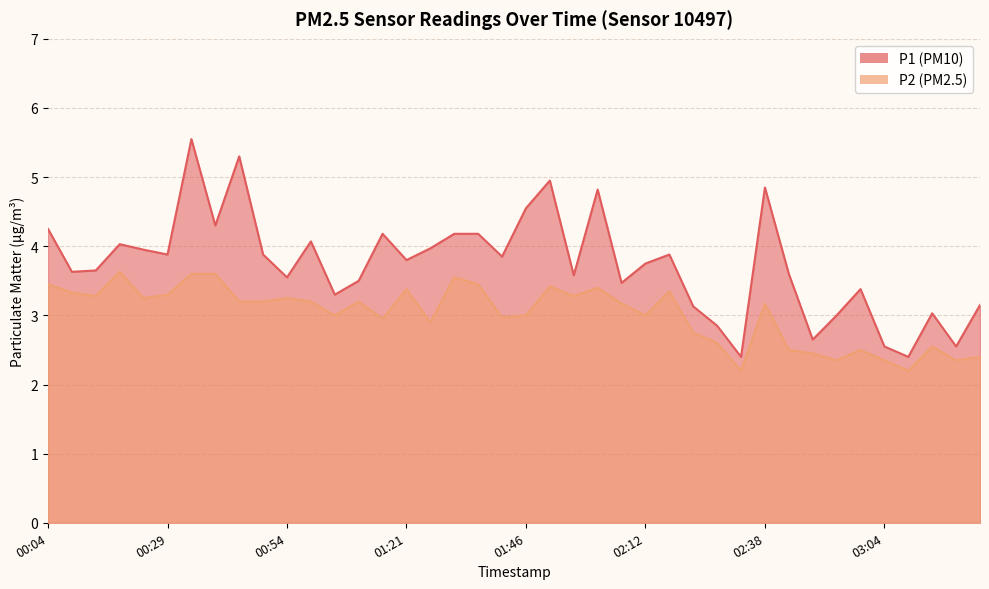

Where is the first local maximum for P1?

00:19